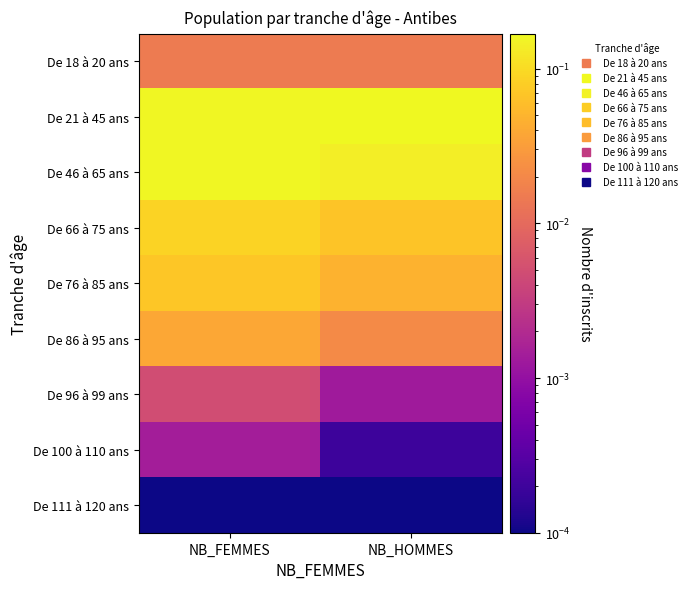

Reading left to right, extract all data points from this chart.

De 18 à 20 ans: NB_FEMMES=0.0	NB_HOMMES=0.0
De 21 à 45 ans: NB_FEMMES=0.2	NB_HOMMES=0.2
De 46 à 65 ans: NB_FEMMES=0.2	NB_HOMMES=0.1
De 66 à 75 ans: NB_FEMMES=0.1	NB_HOMMES=0.1
De 76 à 85 ans: NB_FEMMES=0.1	NB_HOMMES=0.0
De 86 à 95 ans: NB_FEMMES=0.0	NB_HOMMES=0.0
De 96 à 99 ans: NB_FEMMES=0.0	NB_HOMMES=0.0
De 100 à 110 ans: NB_FEMMES=0.0	NB_HOMMES=0.0
De 111 à 120 ans: NB_FEMMES=0.0	NB_HOMMES=0.0